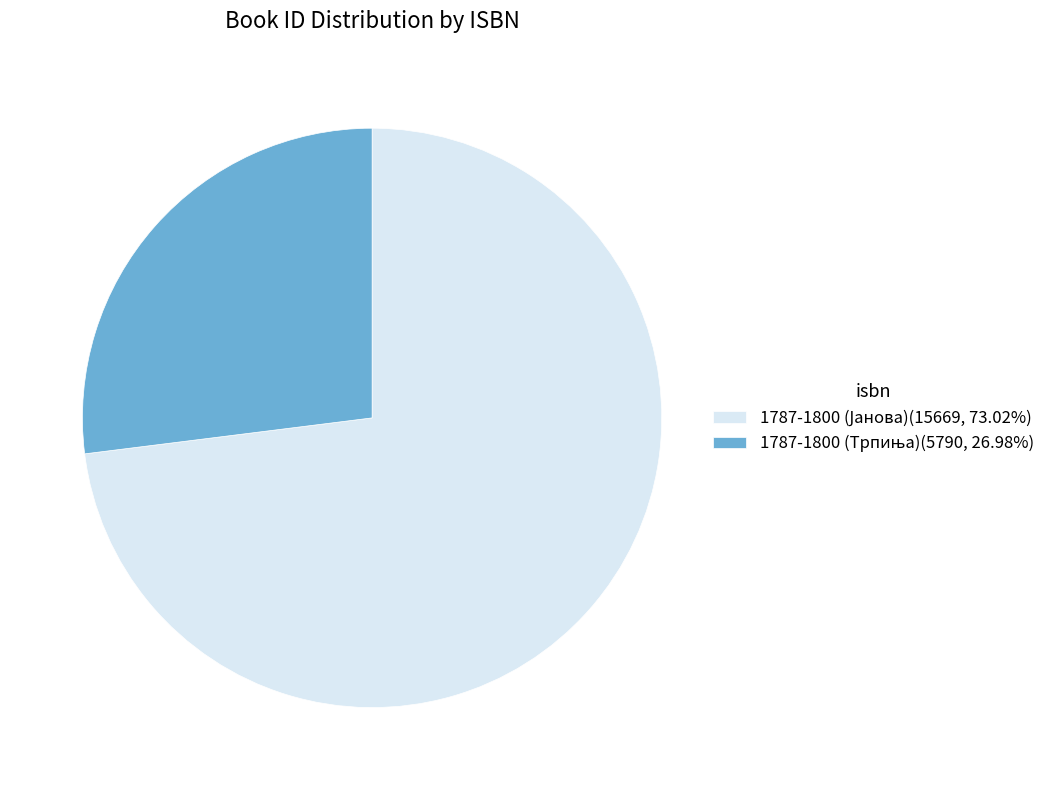

Is there any slice that represents more than half of the pie?

Yes